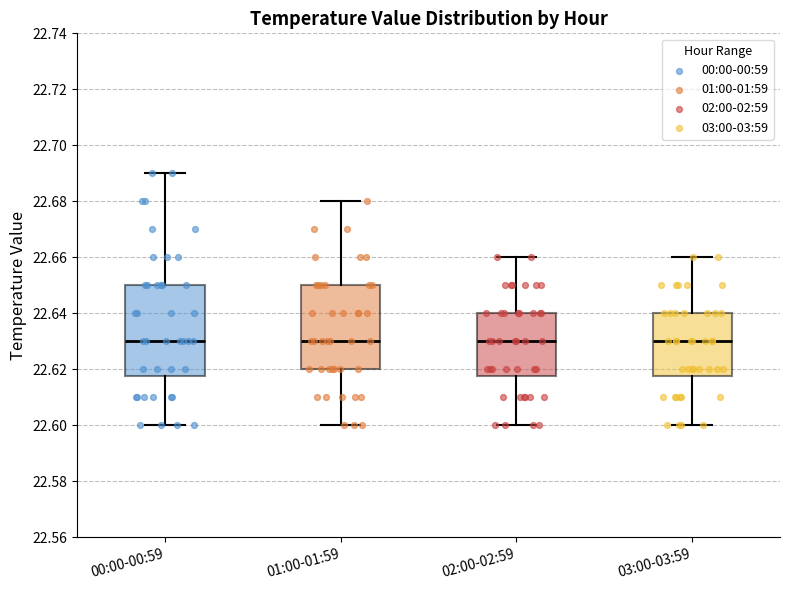

Reading left to right, read every box against the y-axis: the position of its median line, the range the box covers, and the ends of its whiskers. The values are not printed on the chart, so give them approximately, as read against the axis.

00:00-00:59: median 22.630, box 22.618 to 22.650, whiskers 22.600 to 22.690
01:00-01:59: median 22.630, box 22.620 to 22.650, whiskers 22.600 to 22.680
02:00-02:59: median 22.630, box 22.618 to 22.640, whiskers 22.600 to 22.660
03:00-03:59: median 22.630, box 22.618 to 22.640, whiskers 22.600 to 22.660